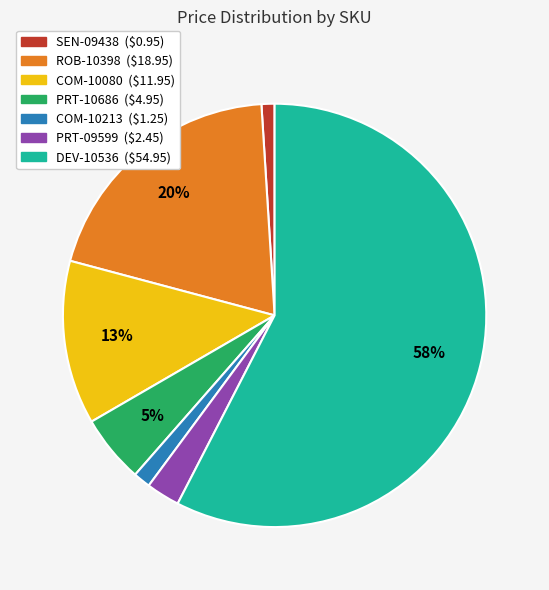

True or false: PRT-10686 accounts for 5% of the total.

True